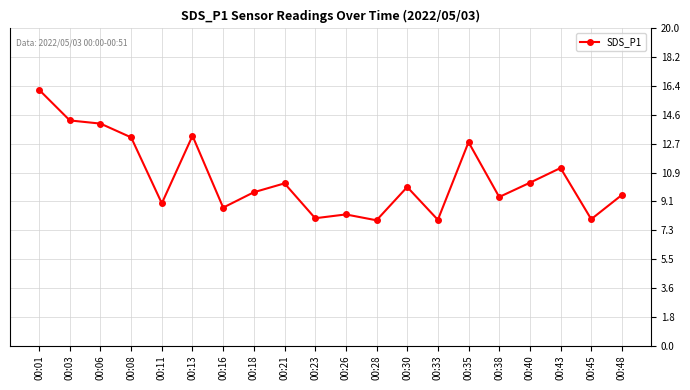

What is the approximate value at 00:40?

10.3